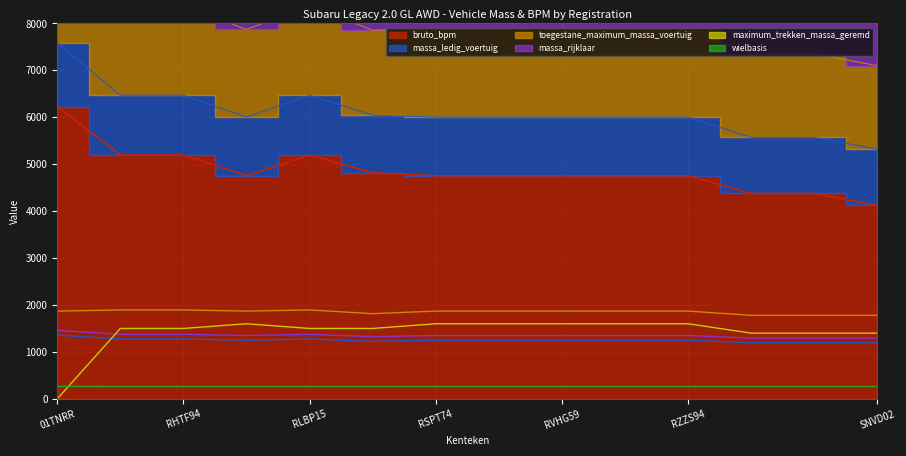

At which label does bruto_bpm reach its minimum?

SNVD02